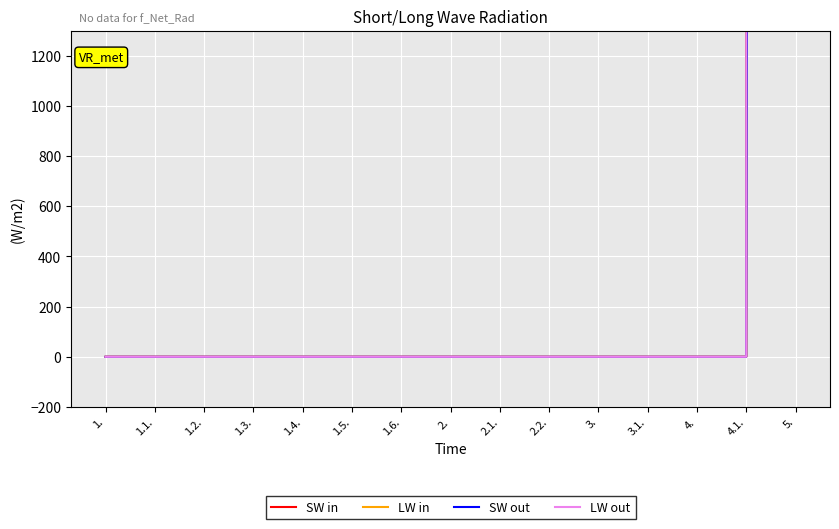

The SW in series shows 0 at 1.5.. True or false?

True